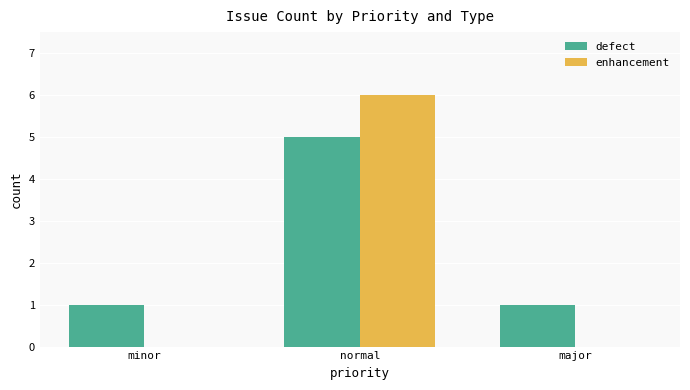

The value of enhancement at minor is -4. True or false?

False